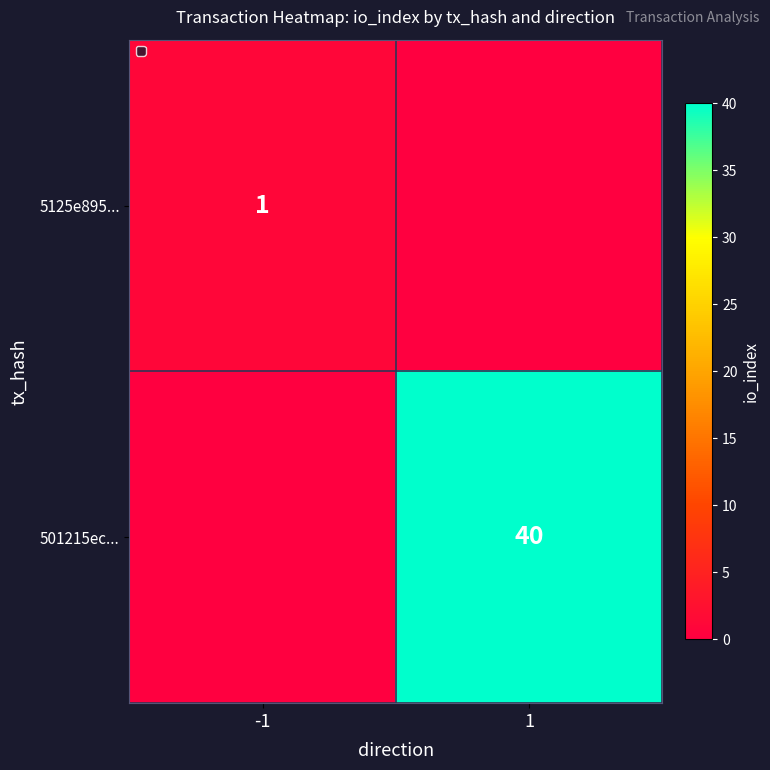

Is it true that 5125e895... equals 1 at -1?

True